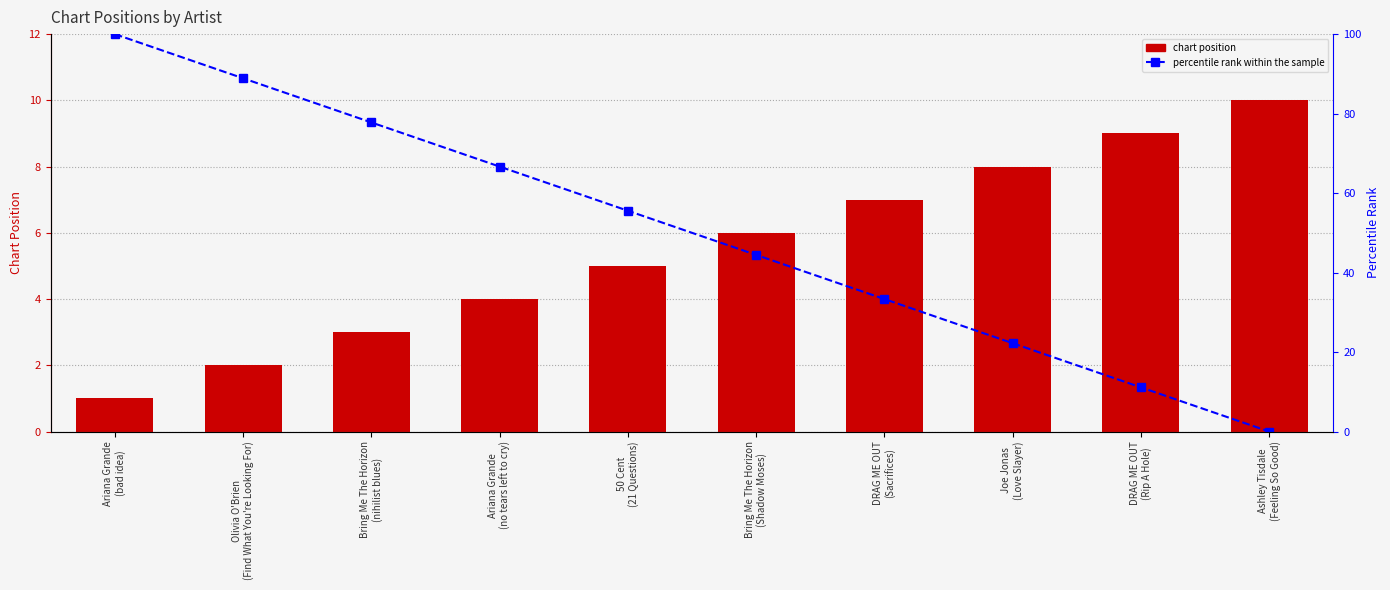

List the series in order of their overall mean, highest first.

percentile rank within the sample, Position